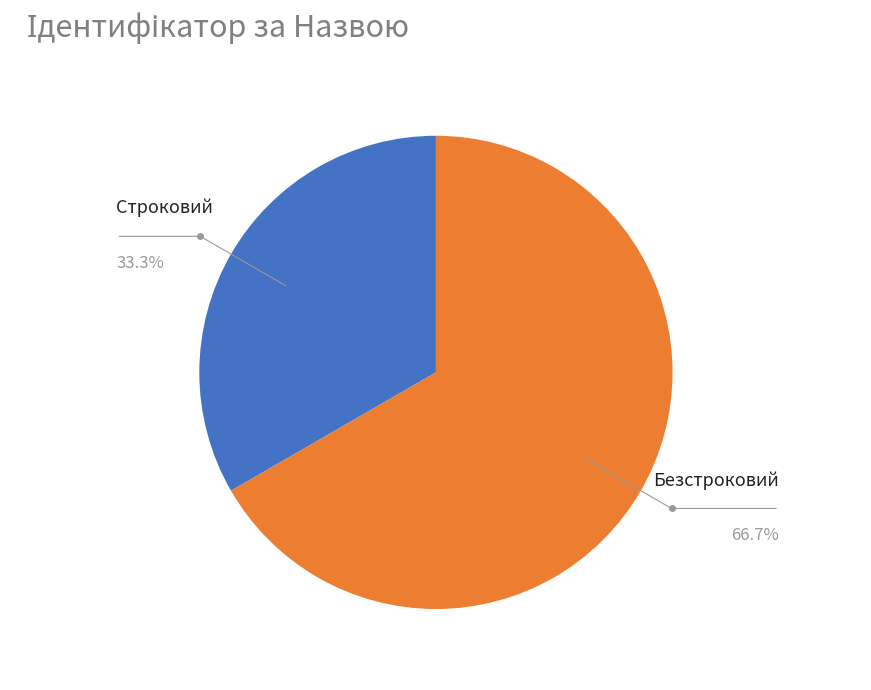

The Строковий slice represents 47% of the pie. True or false?

False